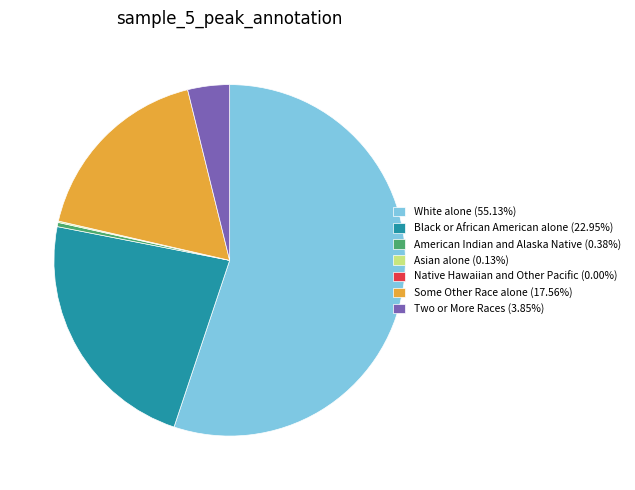

Does any single category account for the majority?

Yes